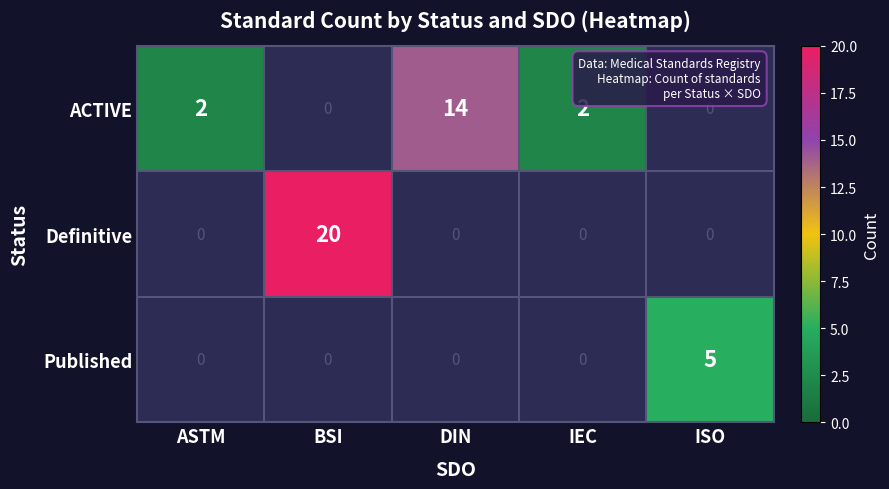

What is the sum of the ACTIVE values at DIN and IEC?

16